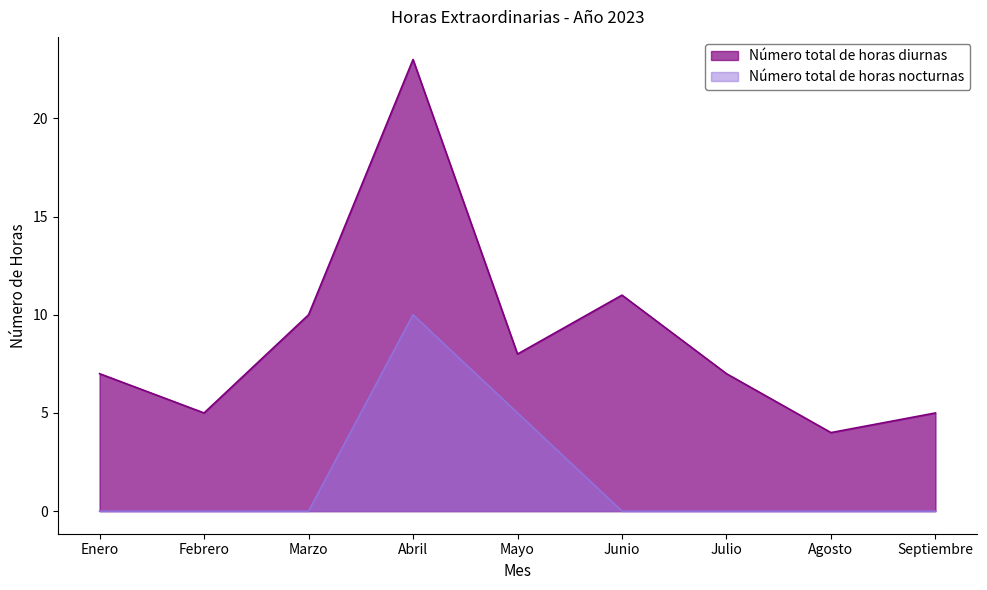

Rank the series by their maximum value, from highest to lowest.

Número total de horas diurnas, Número total de horas nocturnas